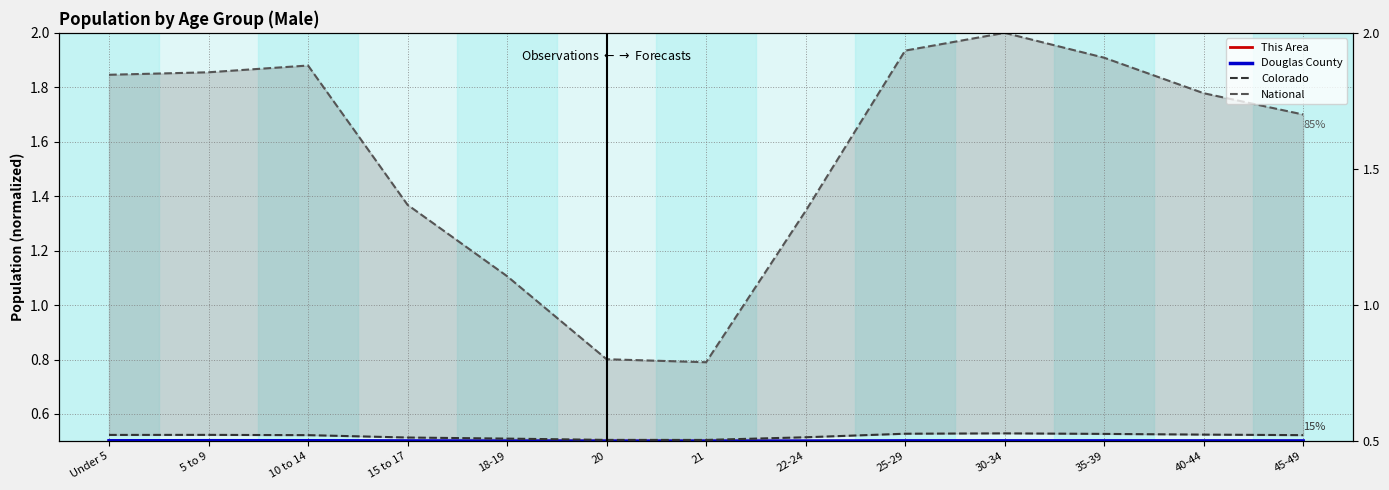

What is the total value across all series at 25-29?

3.5